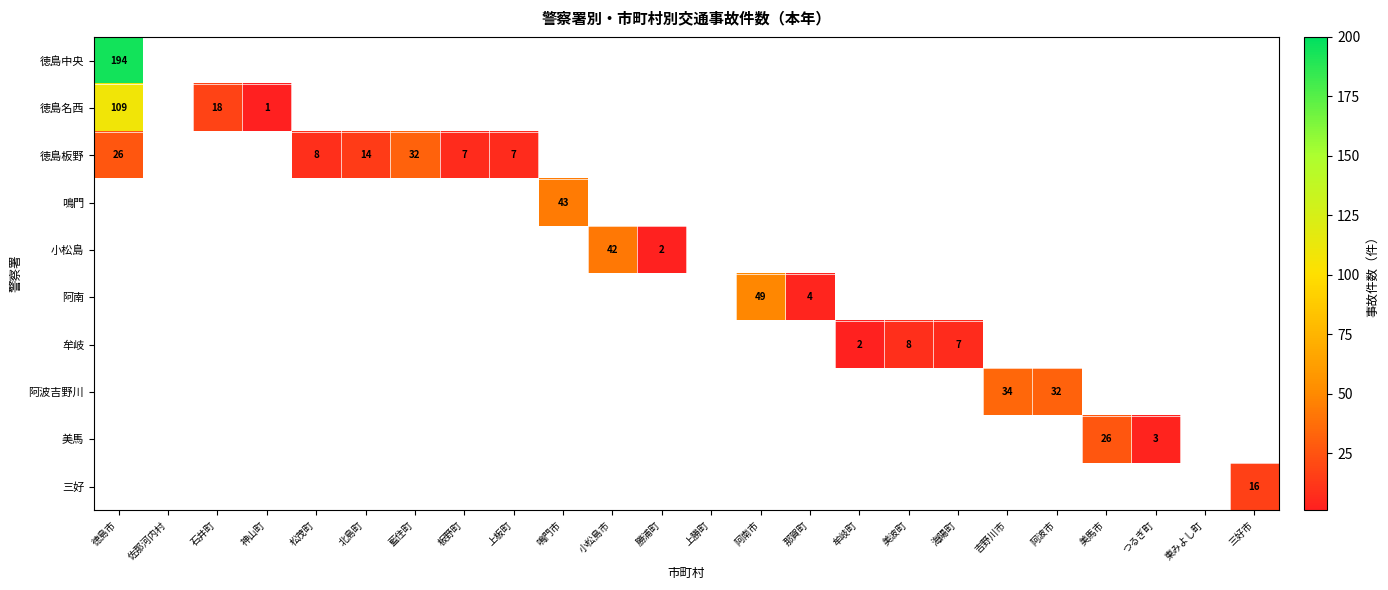

The value of 徳島板野 at 板野町 is 4. True or false?

False